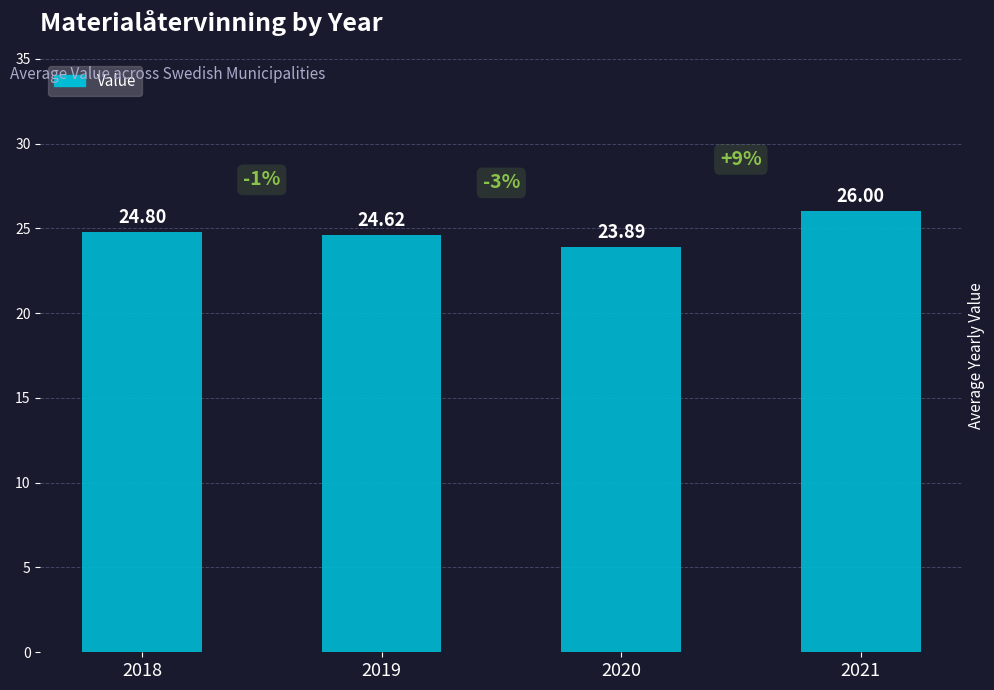

How many bars are there in total?

4